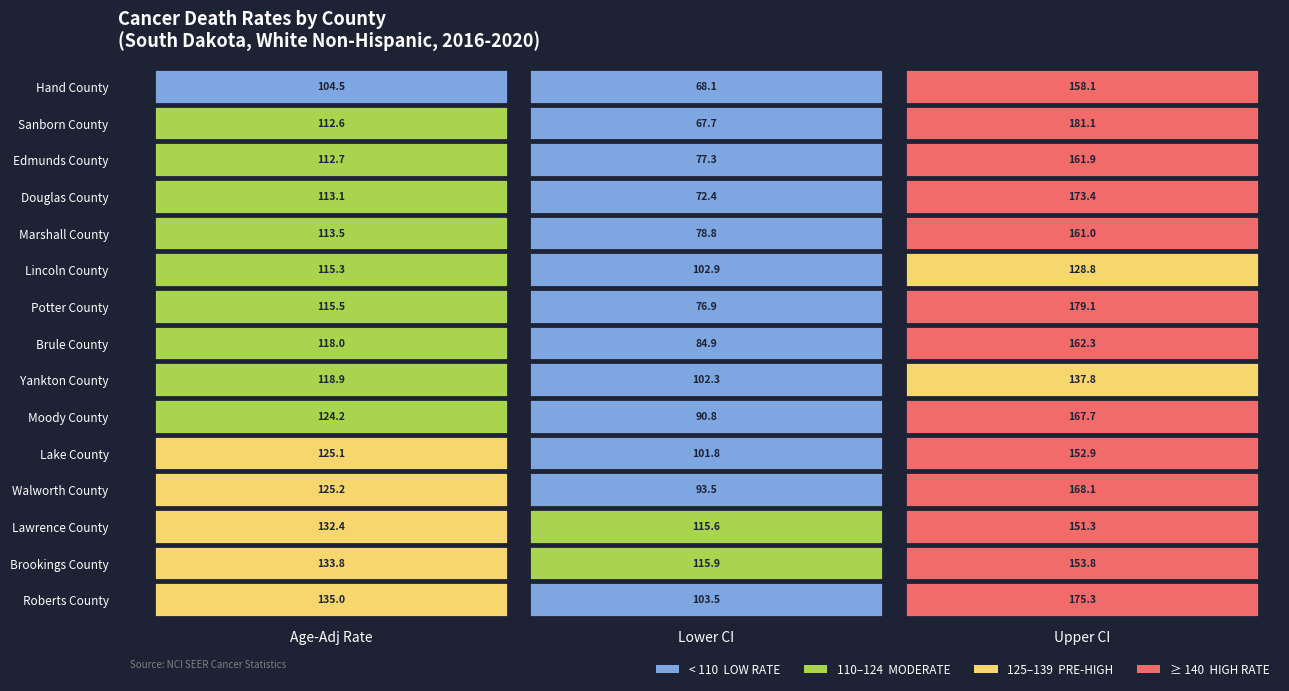

What is the difference between the highest and lowest values at 1?

48.2